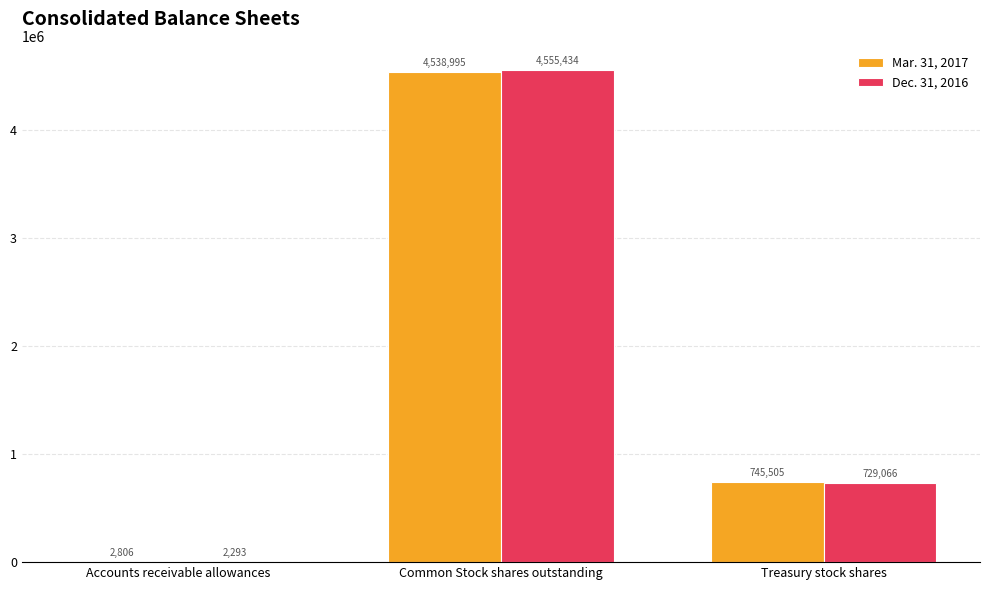

Is it true that Mar. 31, 2017 equals 2806 at Accounts receivable allowances?

True